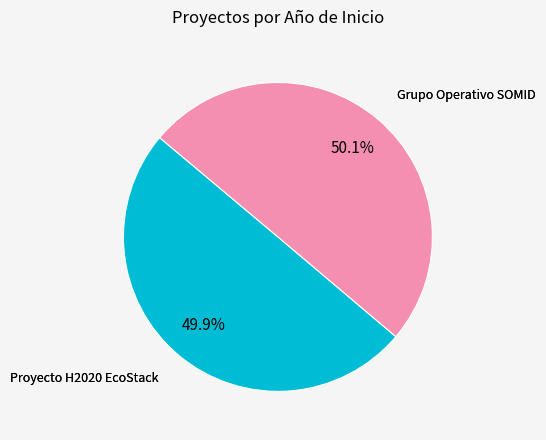

Does any single category account for the majority?

Yes